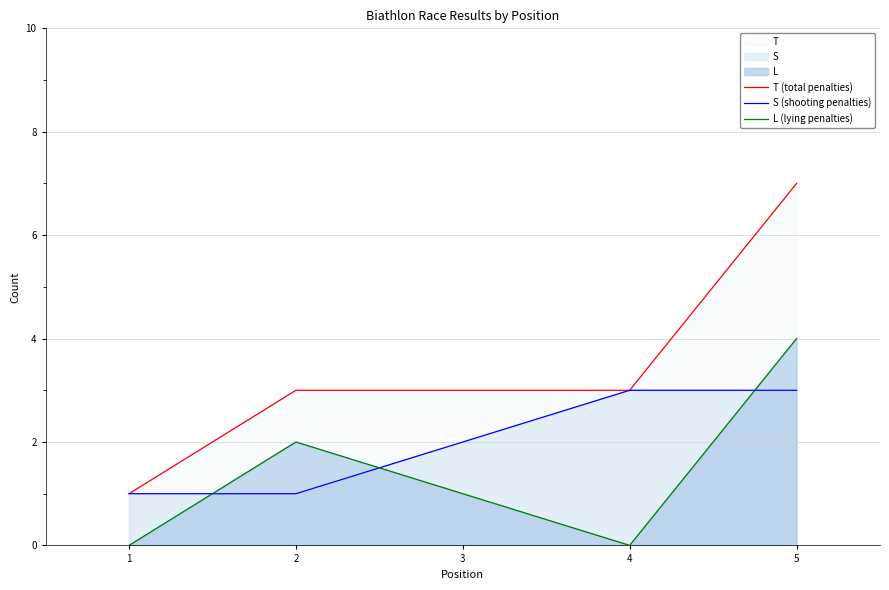

Which series has the widest spread of values?

T (total penalties)